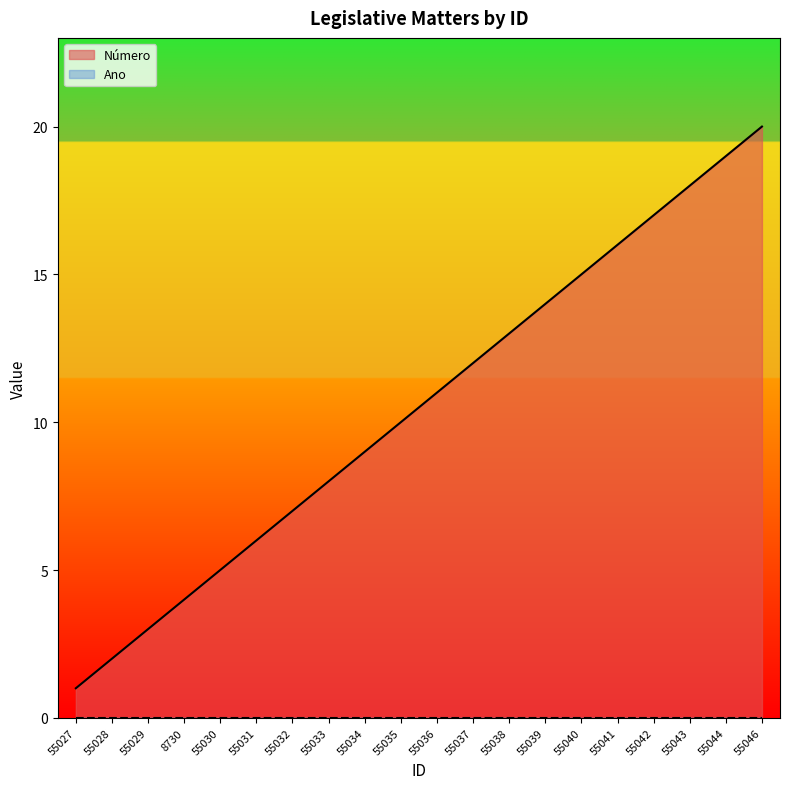

Reading right to left, what are all the values shown in this chart?

20	19	18	17	16	15	14	13	12	11	10	9	8	7	6	5	4	3	2	1